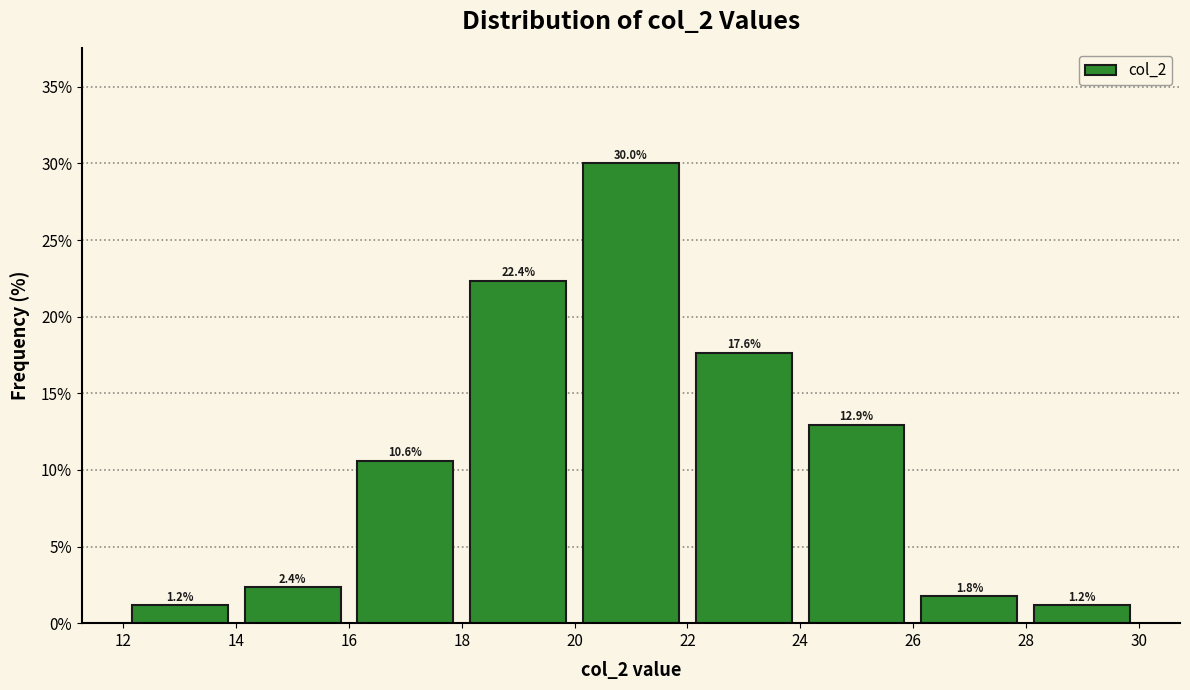

Reading left to right, list every bar in this chart as the range it spans on the x-axis followed by its height.

12 to 14: 1.2
14 to 16: 2.4
16 to 18: 10.6
18 to 20: 22.4
20 to 22: 30.0
22 to 24: 17.6
24 to 26: 12.9
26 to 28: 1.8
28 to 30: 1.2